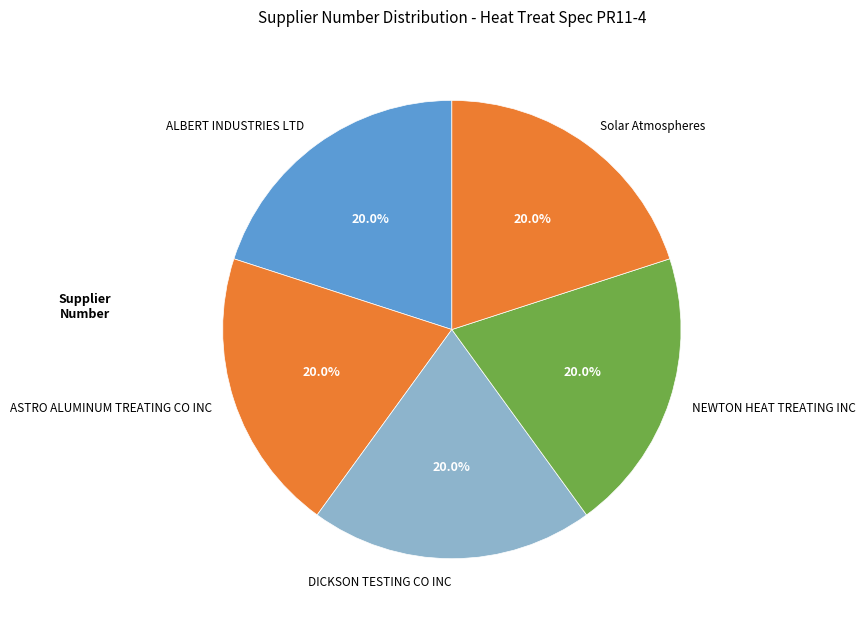

The Solar Atmospheres slice represents 33% of the pie. True or false?

False